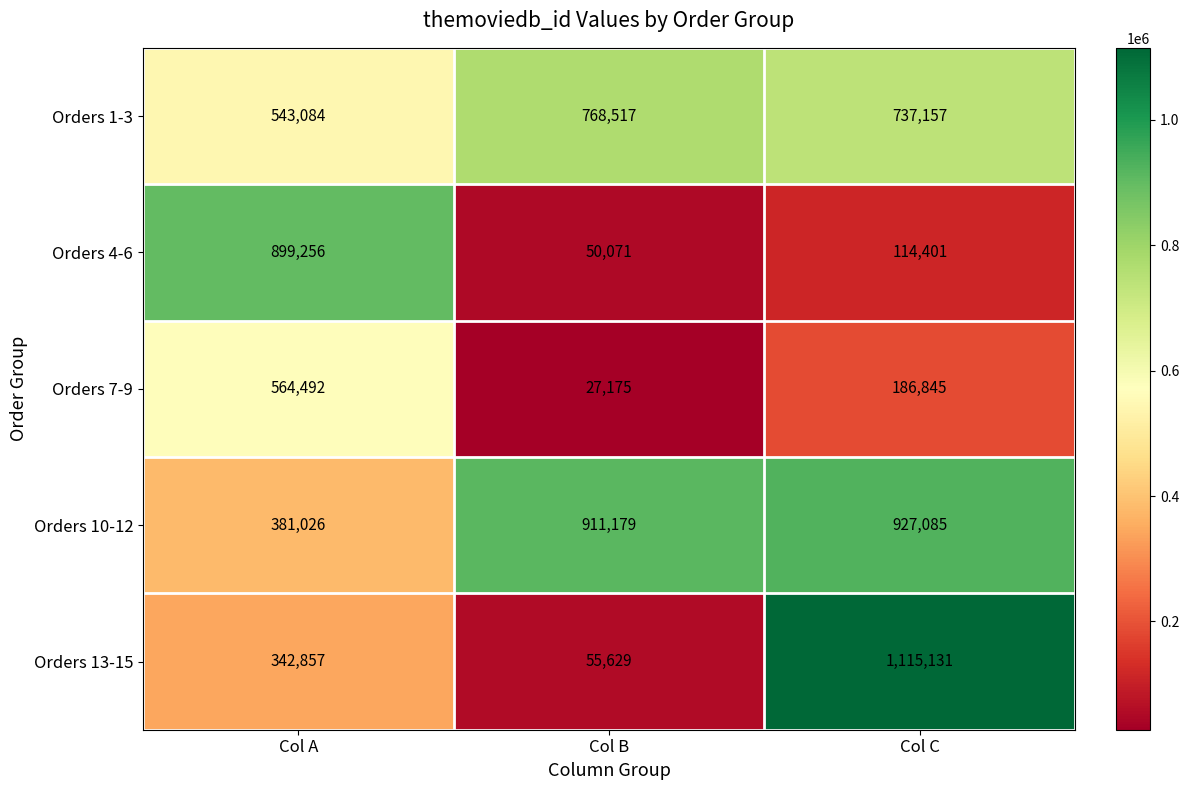

How many data points does each series have?

3